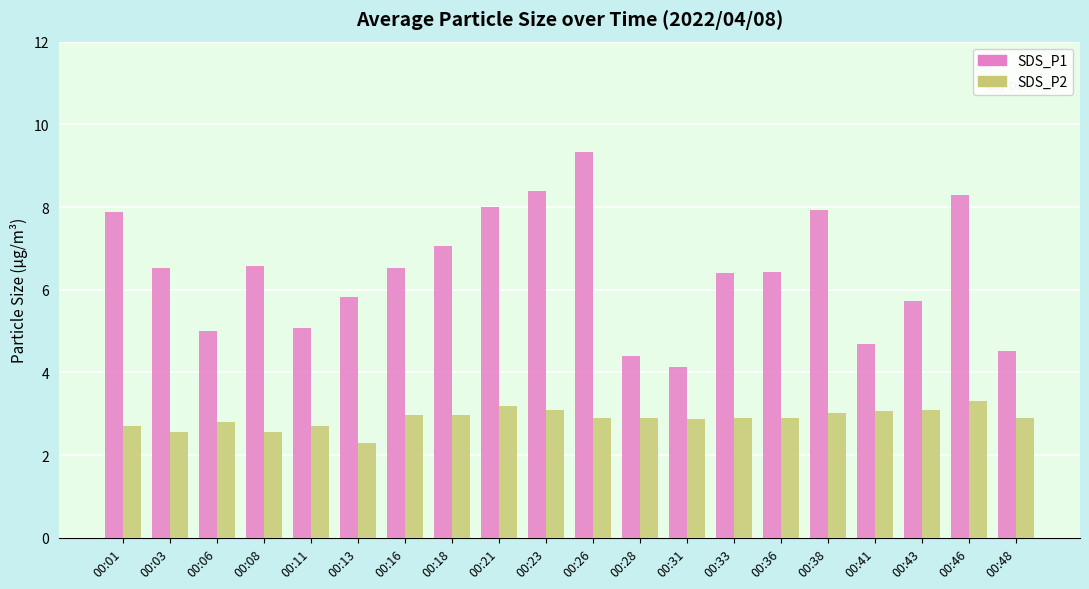

How many data points in SDS_P1 are less than 6?

8